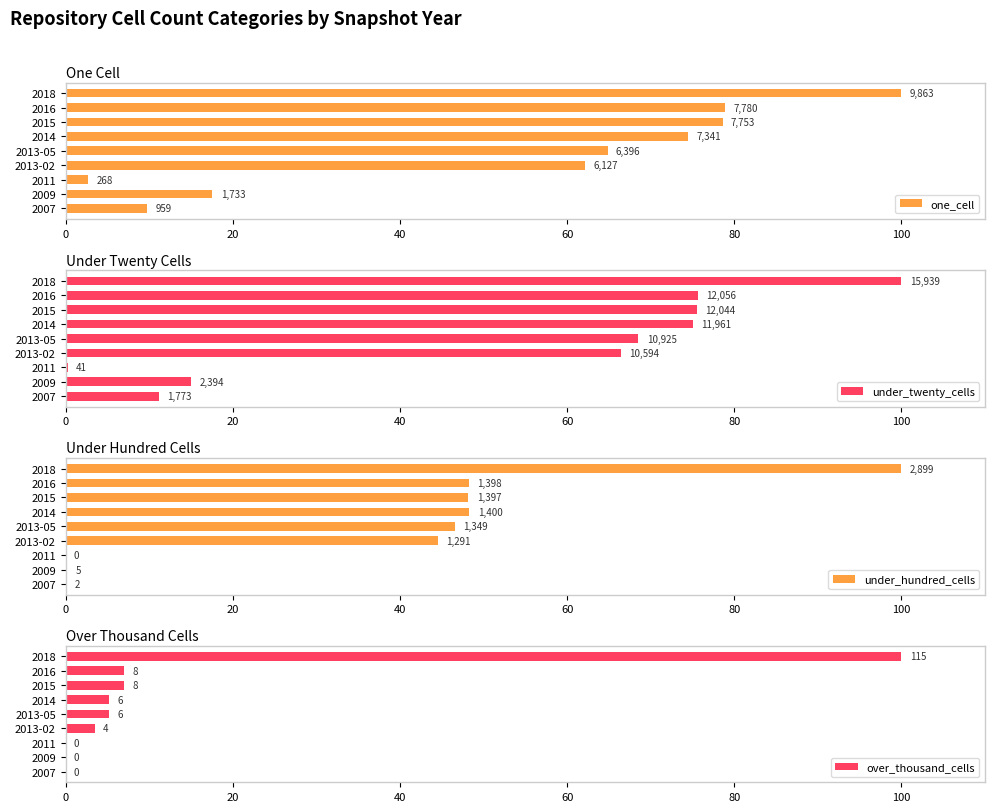

Which series has the largest total across all categories?

one_cell